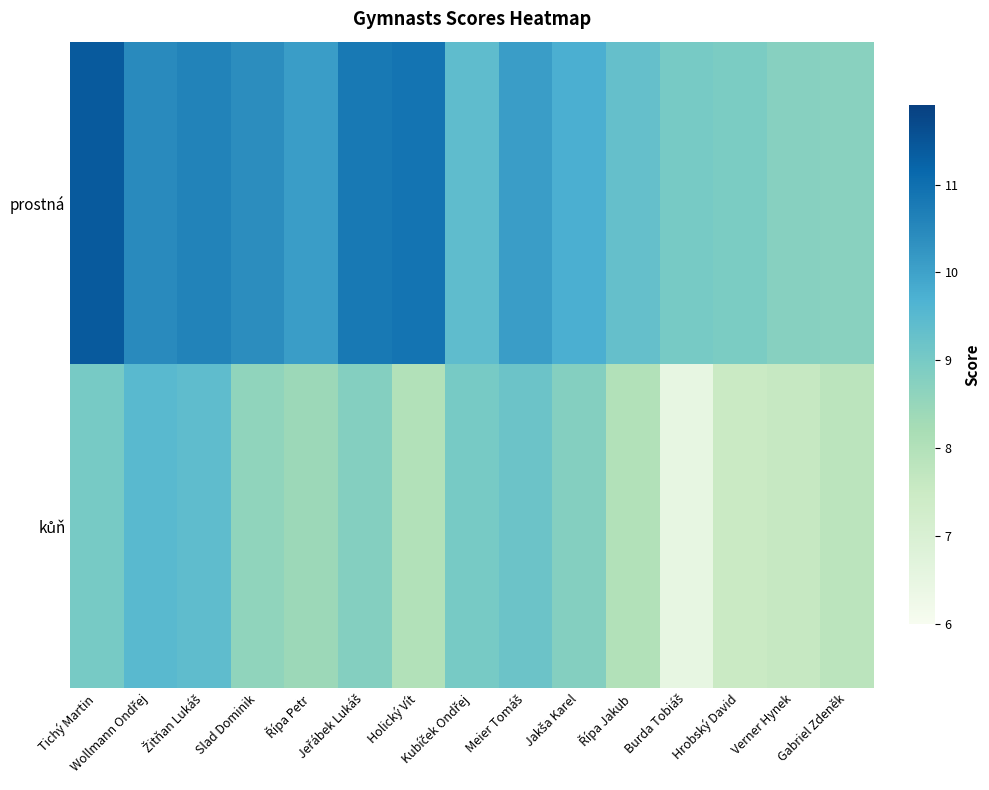

Which series has the largest total across all categories?

prostná